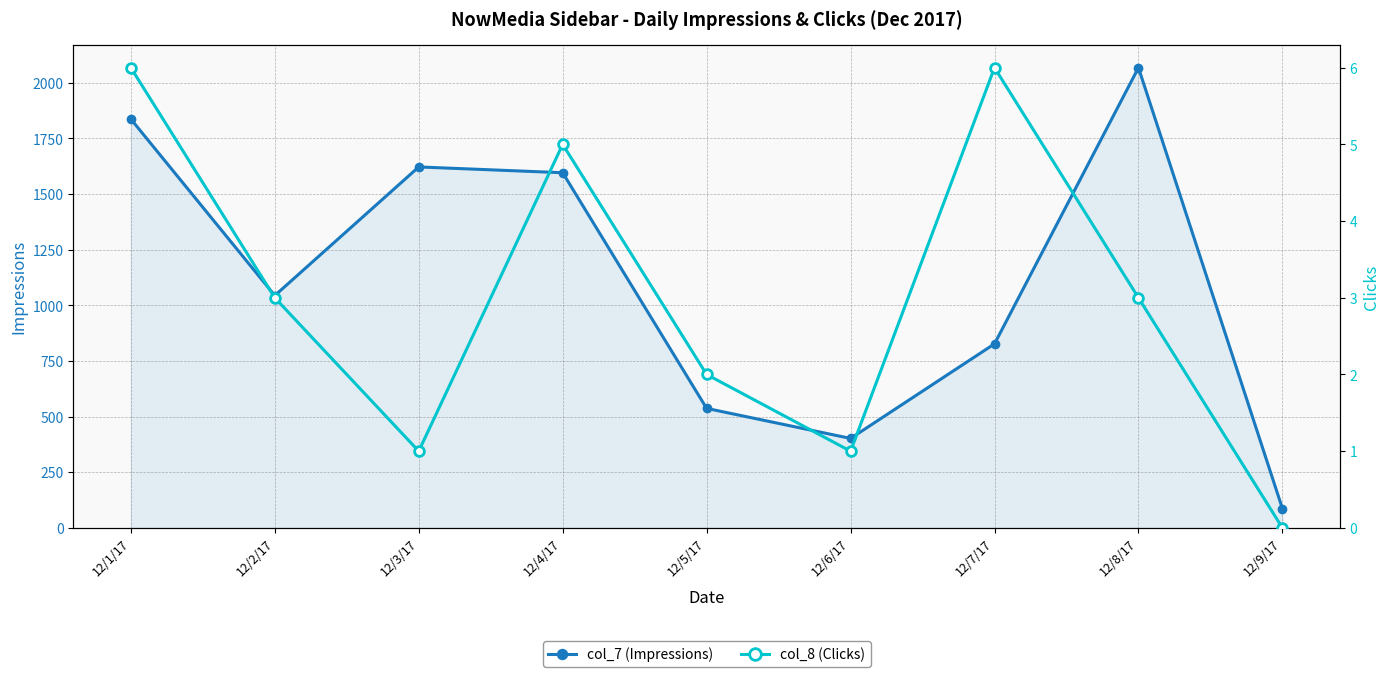

What is the average value of the col_8 (Clicks) series?

3